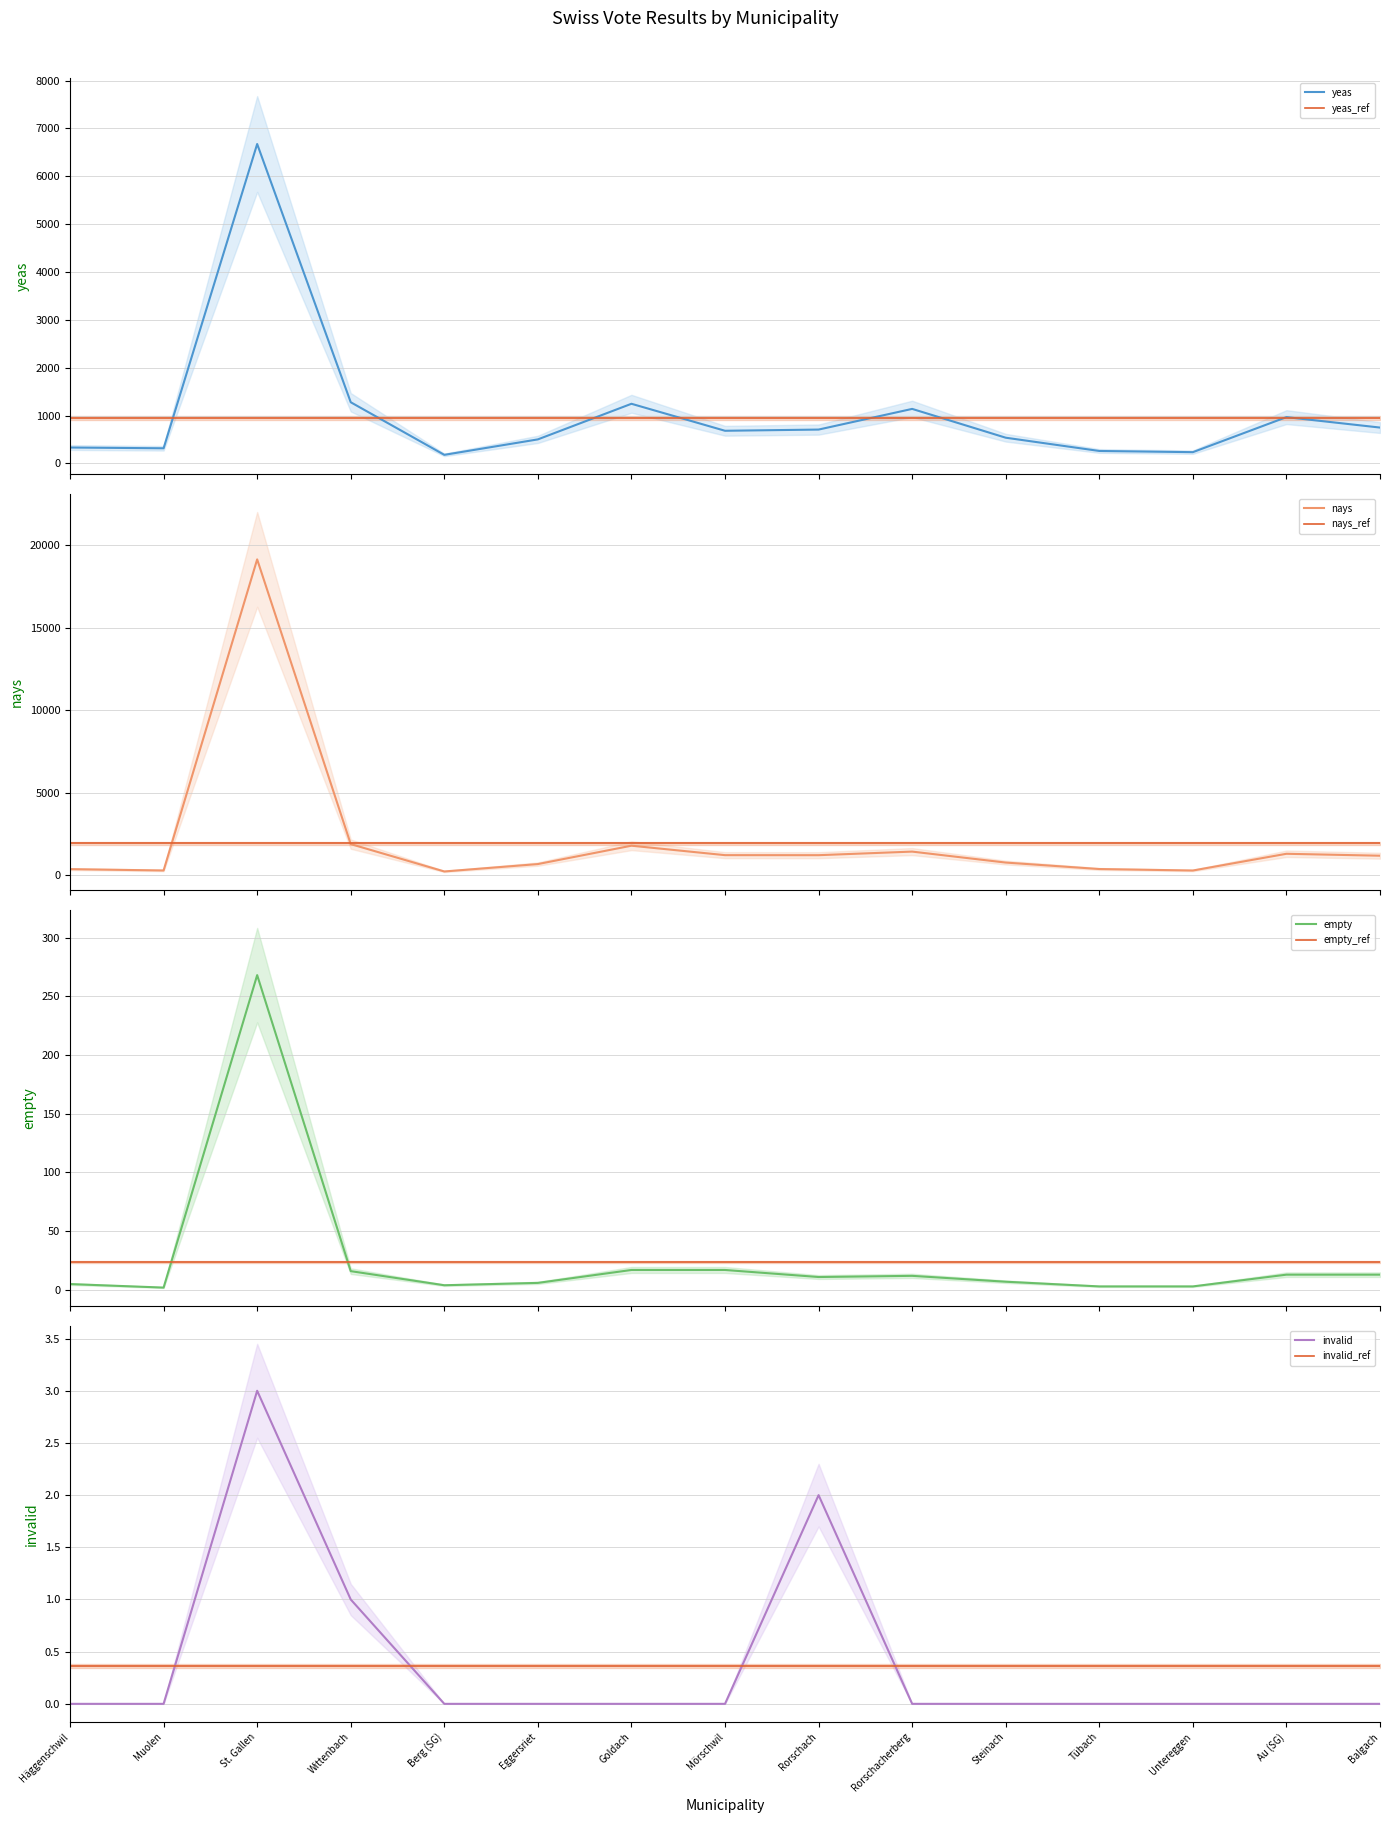

Does the chart have visible grid lines?

Yes